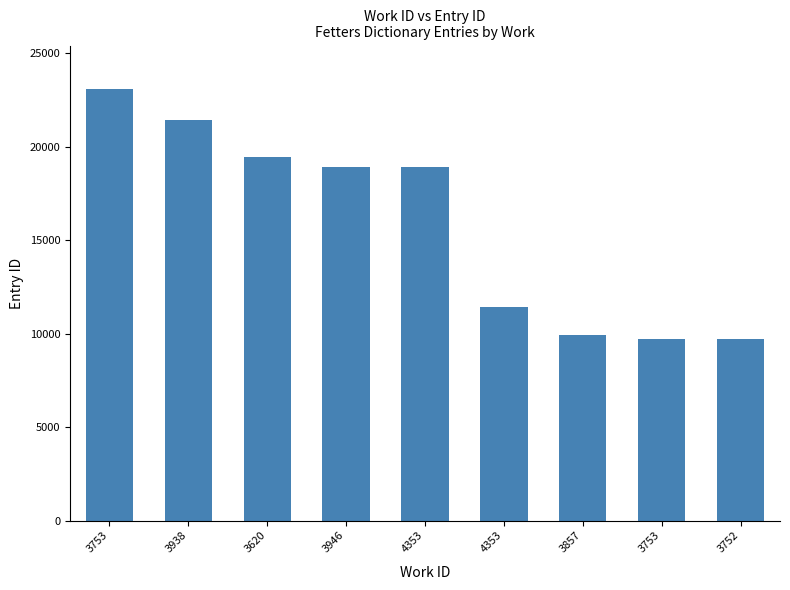

Are the bars horizontal?

No